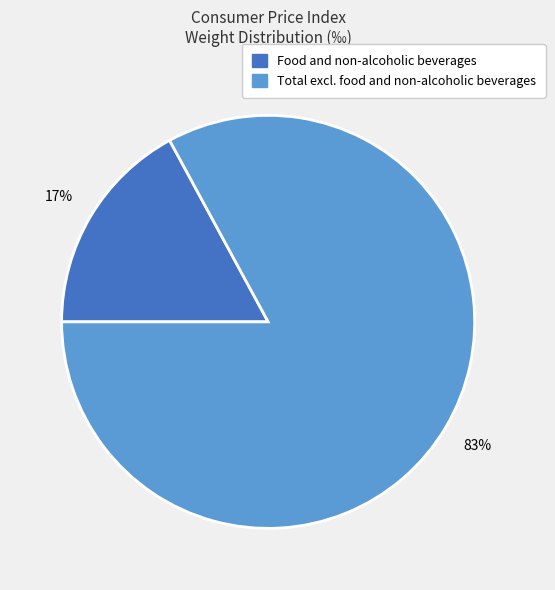

Does Food and non-alcoholic beverages account for over 50% of the chart?

No